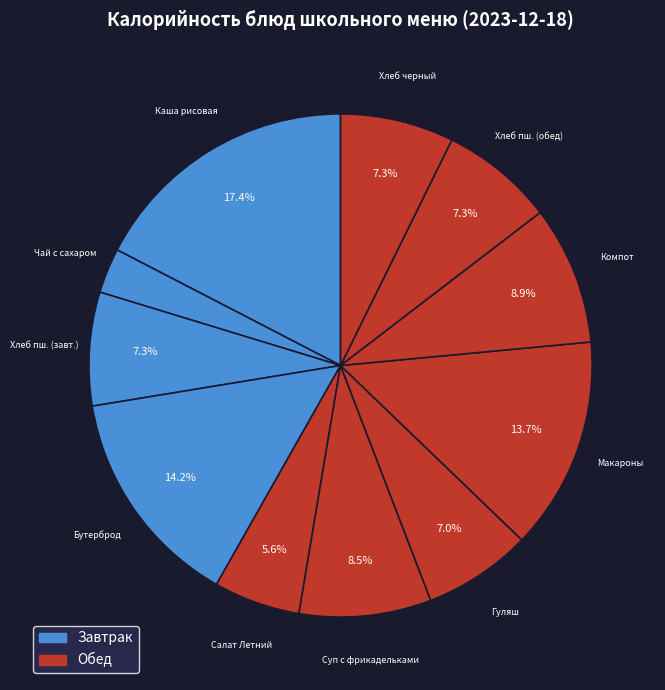

To the nearest percent, what is the average slice percentage?

9%